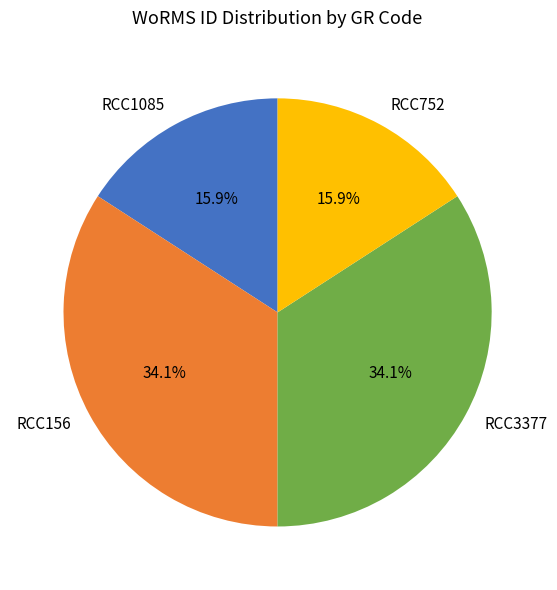

Which has a higher value, RCC1085 or RCC156?

RCC156